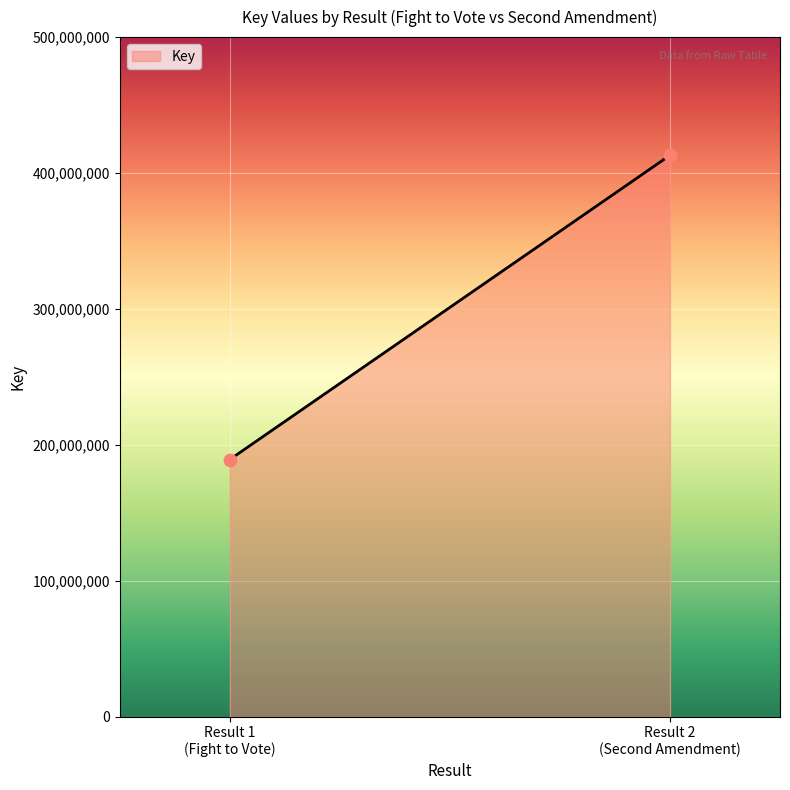

What is the range of Y values (max minus min)?

223867853